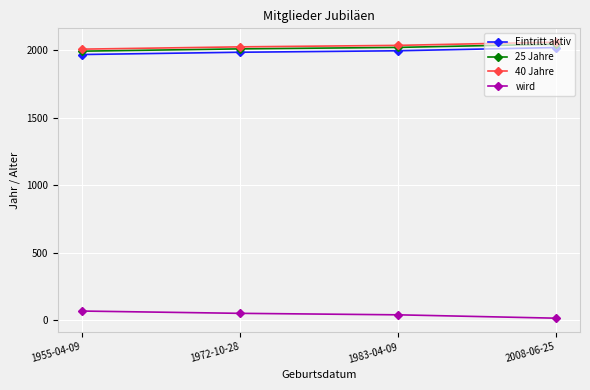

The value of Eintritt aktiv at 1955-04-09 is 1970. True or false?

True